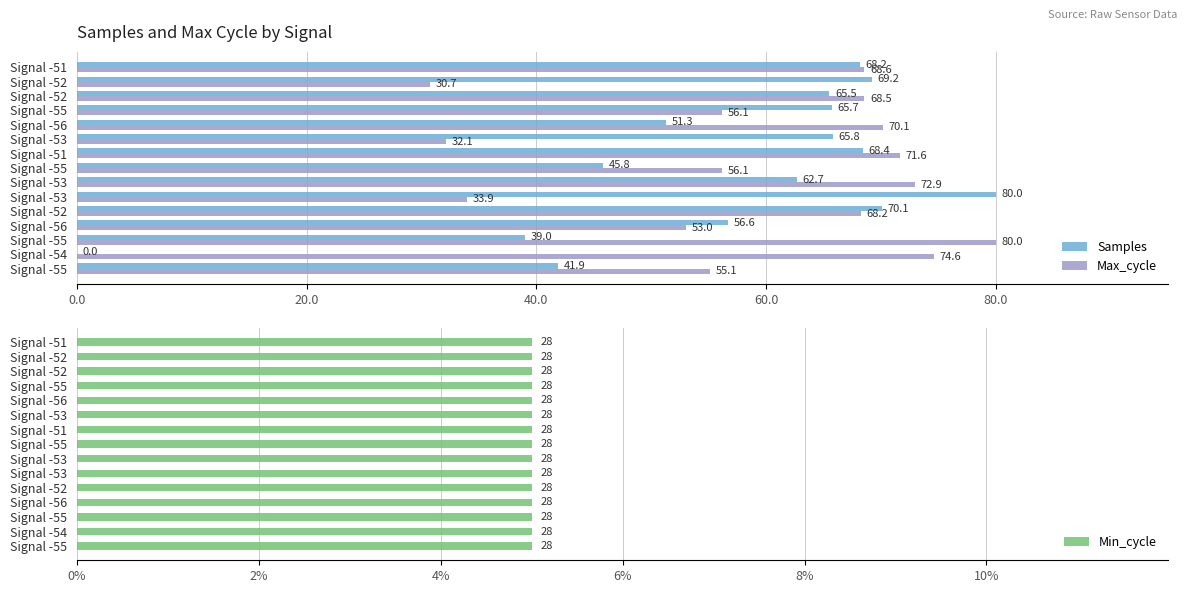

Which series has the largest total across all categories?

Max_cycle